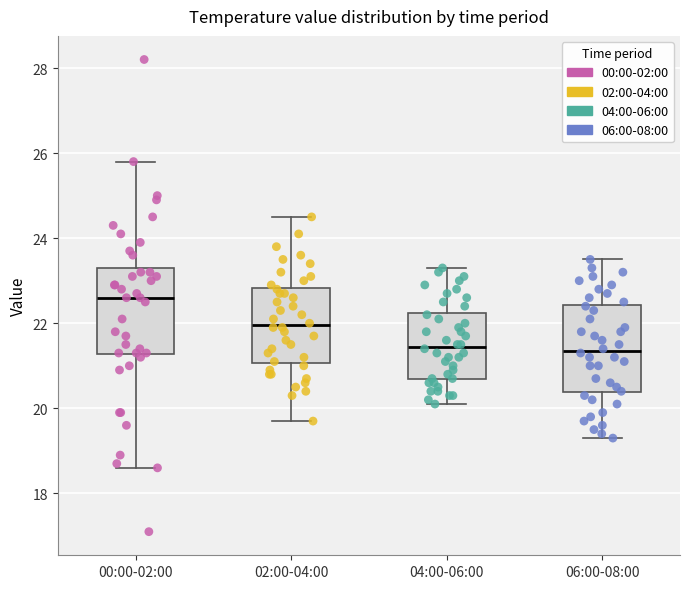

Where is the upper edge of the box for 04:00-06:00 on the y-axis? The values are not printed on the chart, so give them approximately, as read against the axis.

22.2